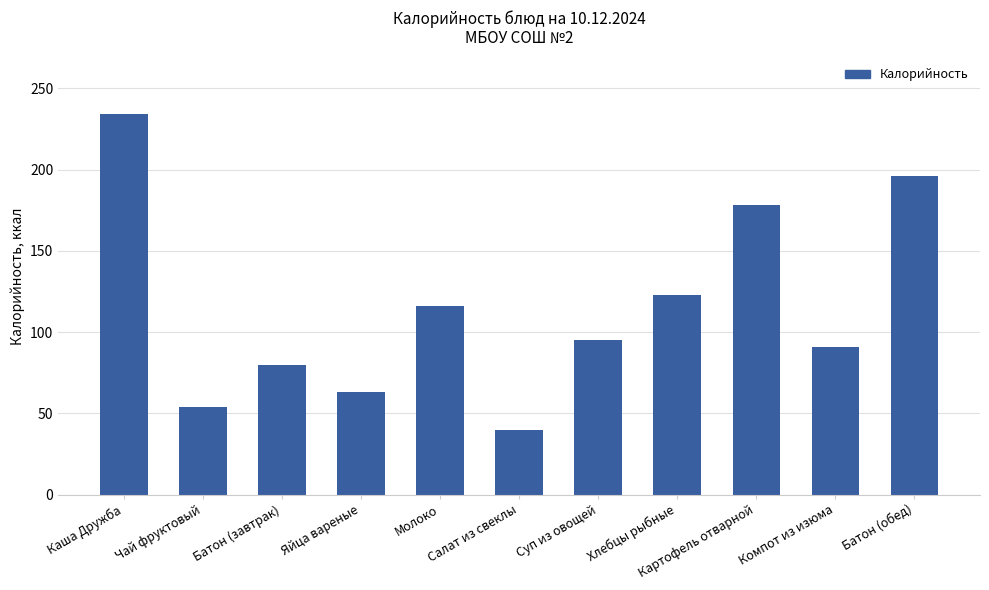

How many bars are there in total?

11